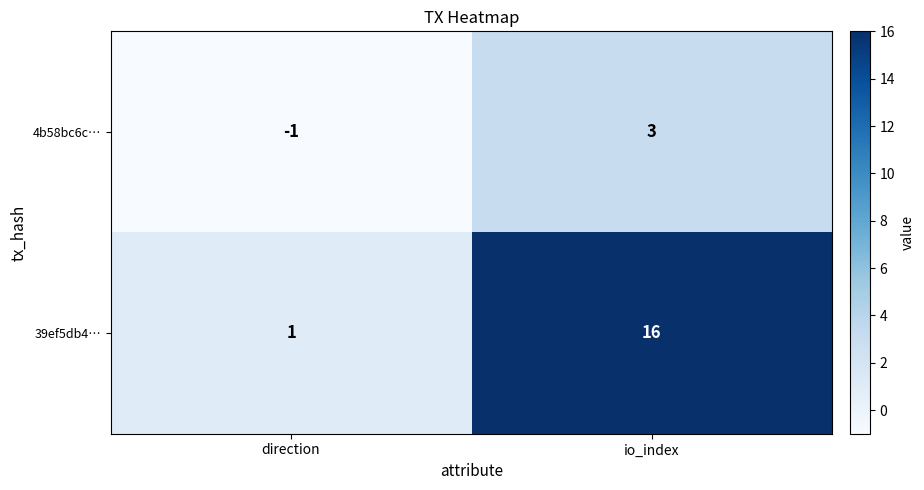

What is the difference between the 39ef5db4… values at direction and io_index?

15